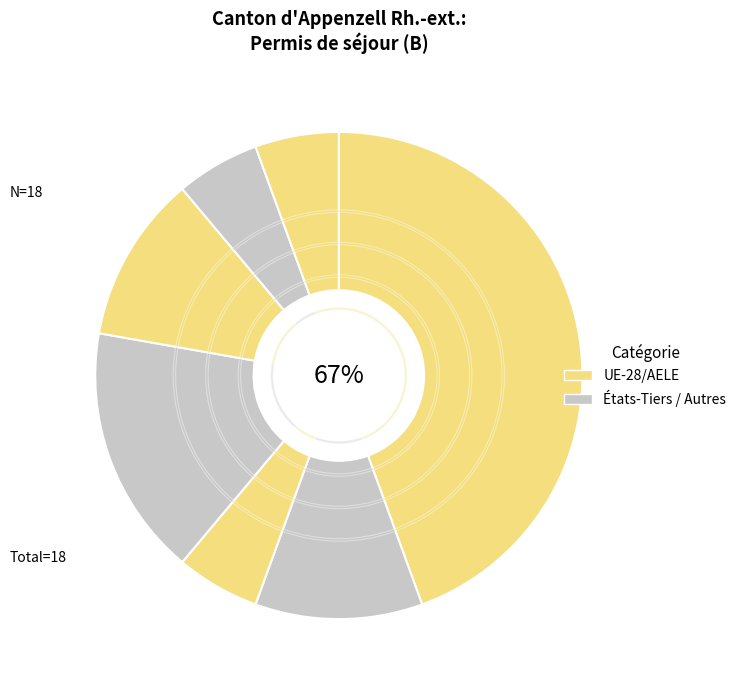

How many segments does this pie chart have?

7